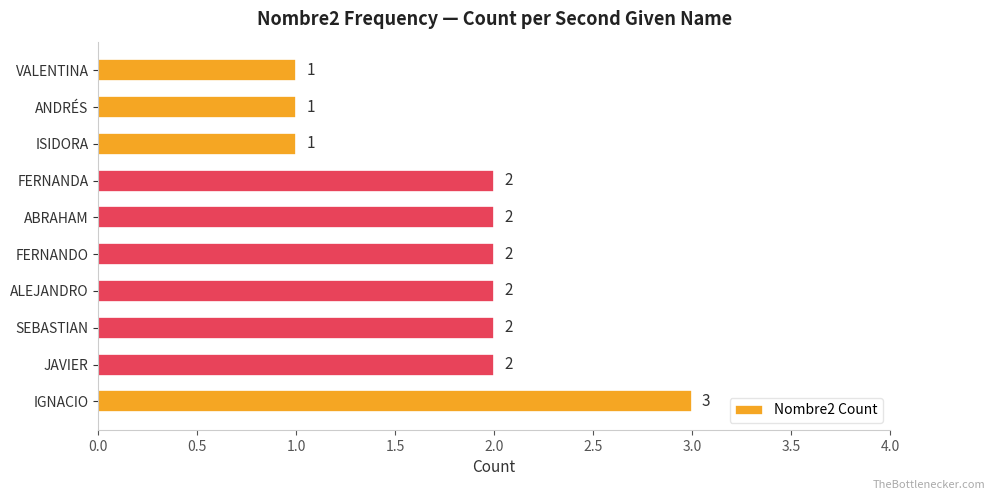

What is the average value?

2